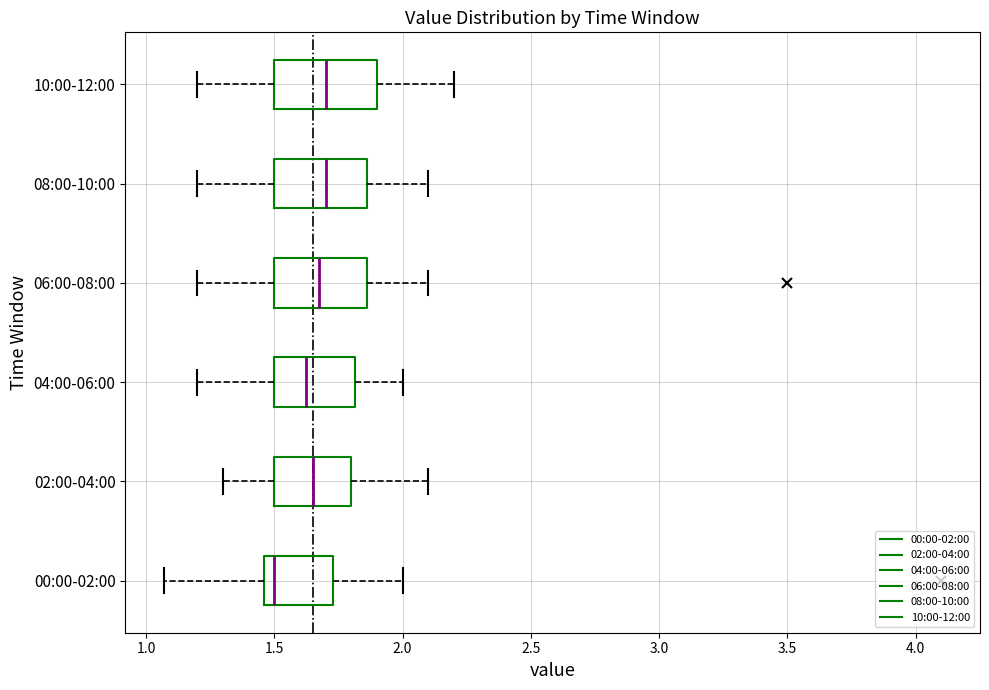

Where does the left whisker of the box for 08:00-10:00 end on the x-axis? The values are not printed on the chart, so give them approximately, as read against the axis.

1.20